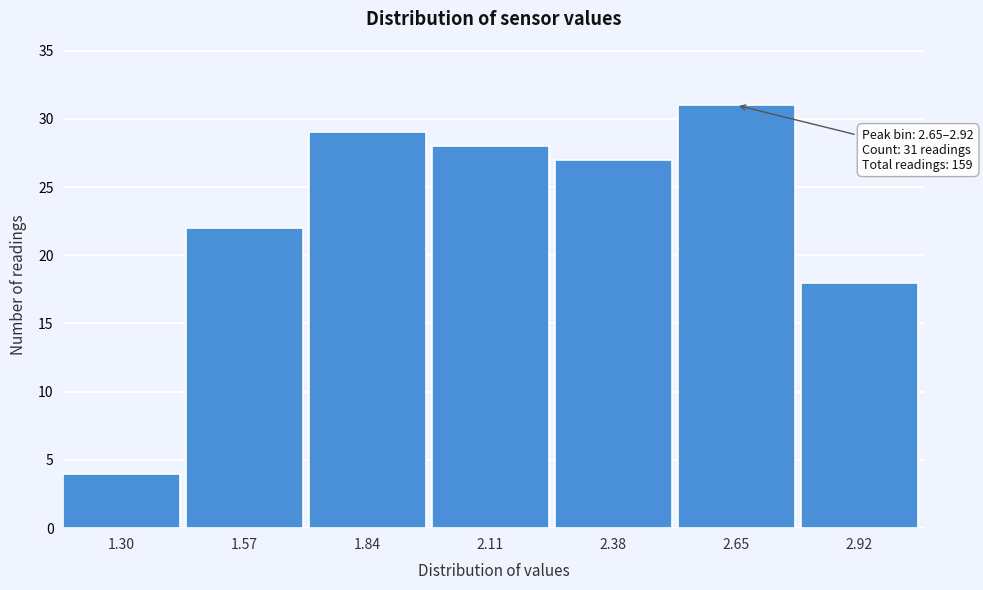

Reading left to right, transcribe all the data shown in this chart.

1.30=4	1.57=22	1.84=29	2.11=28	2.38=27	2.65=31	2.92=18